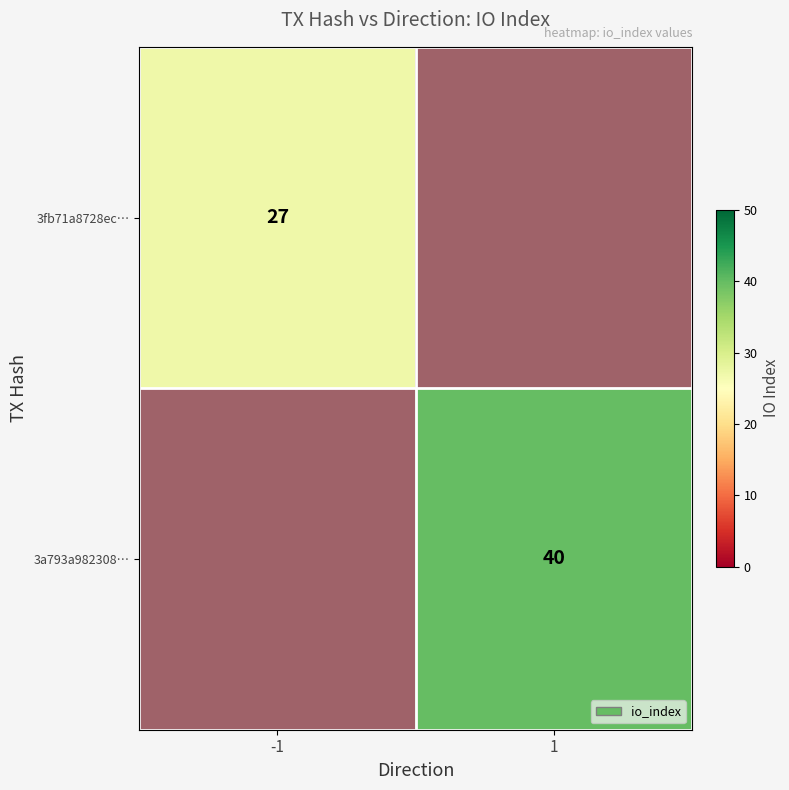

How many categories are shown in the chart?

2